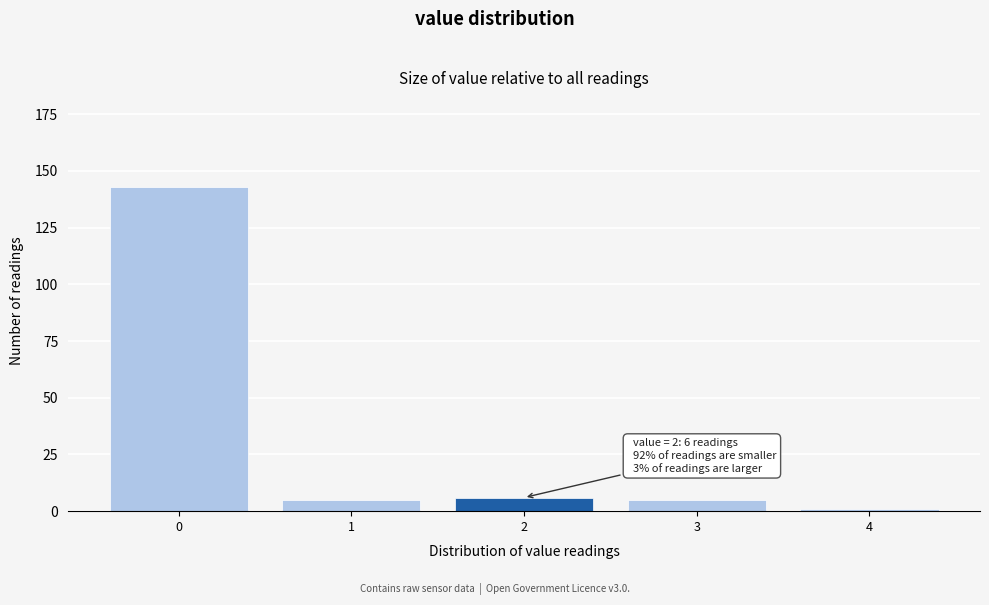

Reading right to left, what are all the values shown in this chart?

4=1	3=5	2=6	1=5	0=143